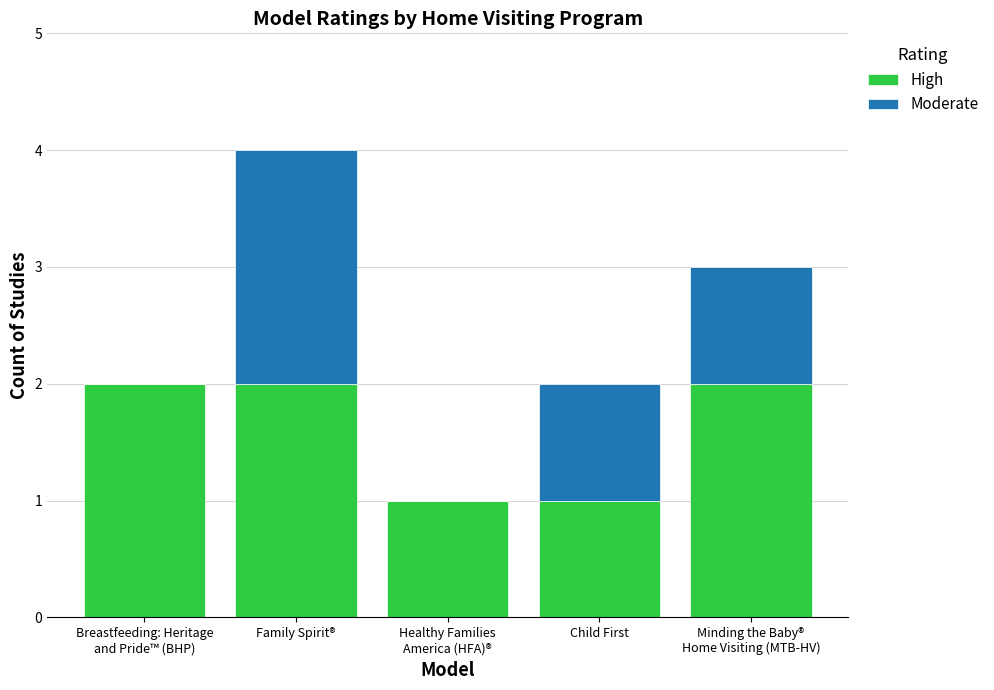

The value of High at Child First is 1. True or false?

True